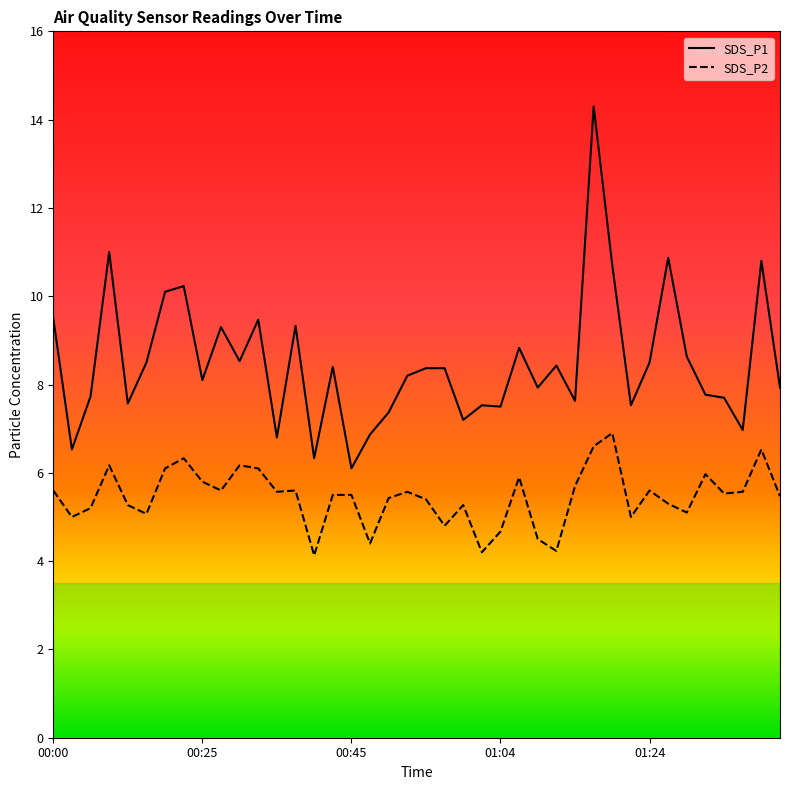

What position from the right is 01:36?

3